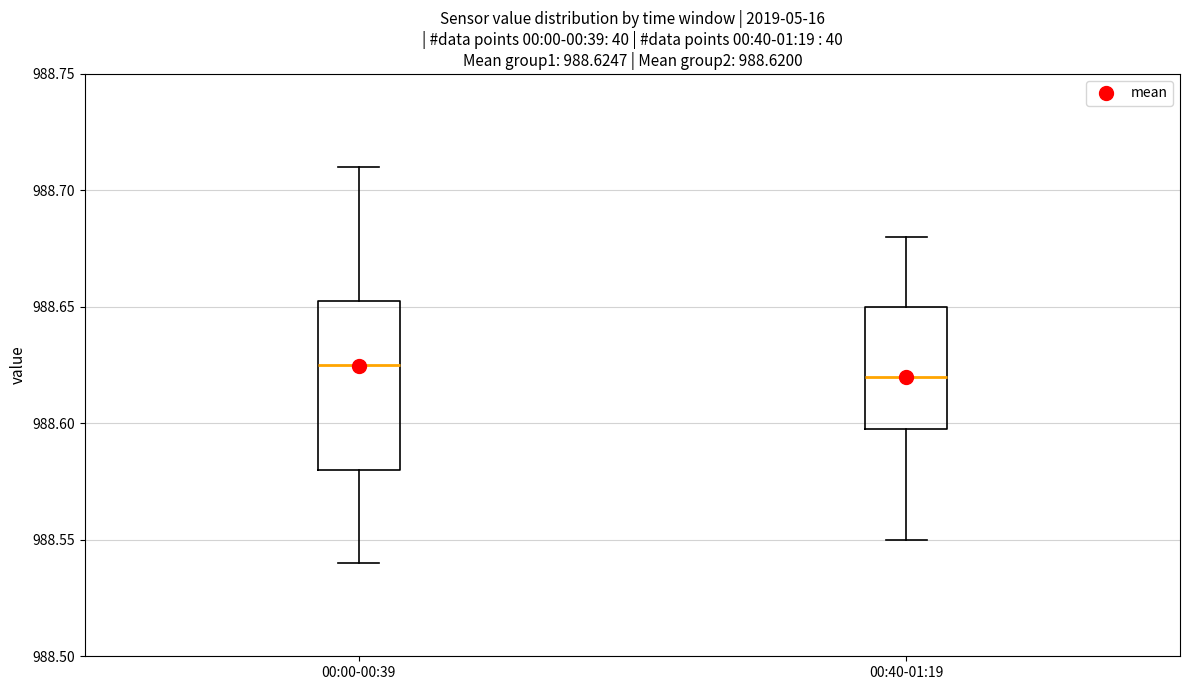

Comparing the boxes themselves (not the whiskers), which one is the tallest?

00:00-00:39